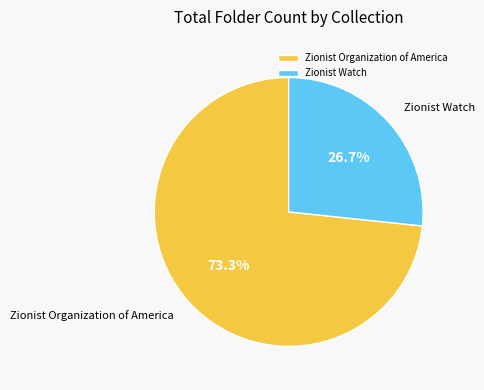

True or false: Zionist Watch accounts for 27% of the total.

True